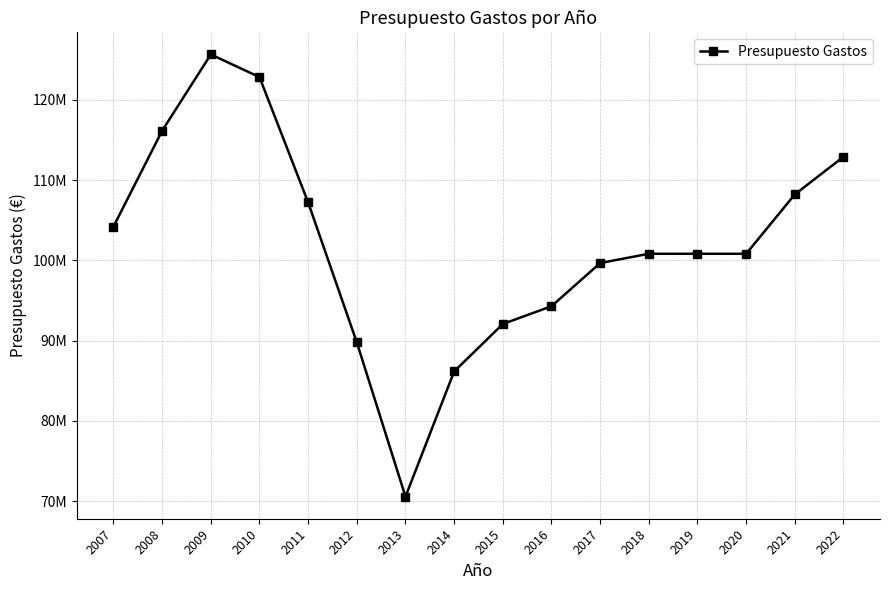

Reading left to right, transcribe all the data shown in this chart.

104205680	116145740	125642290	122817070	107205620	89773500	70567890	86162820	92068050	94282030	99660260	100816140	100816140	100816140	108211130	112894100